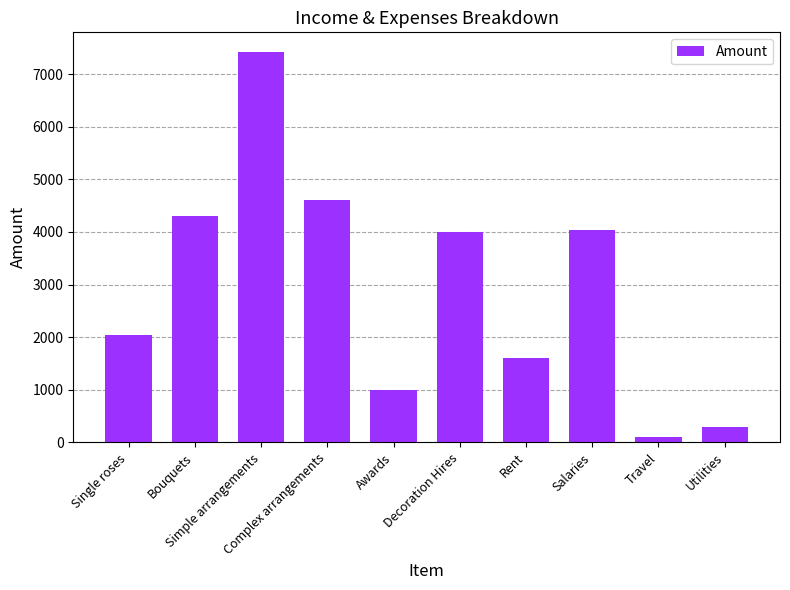

Reading right to left, what are all the values shown in this chart?

Utilities=300	Travel=100	Salaries=4032	Rent=1600	Decoration Hires=4000	Awards=1000	Complex arrangements=4600	Simple arrangements=7425	Bouquets=4305	Single roses=2040